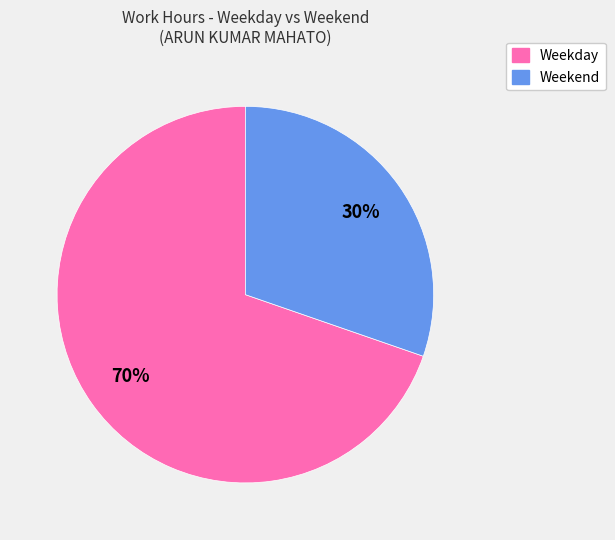

Is it true that Weekday is 60% of the pie?

False